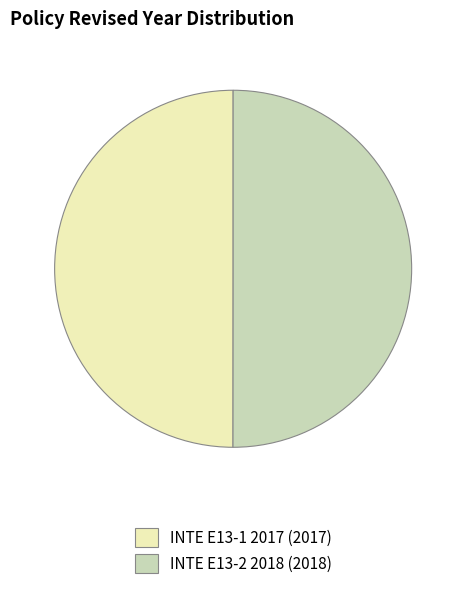

True or false: INTE E13-1 2017 (2017) accounts for 56% of the total.

False